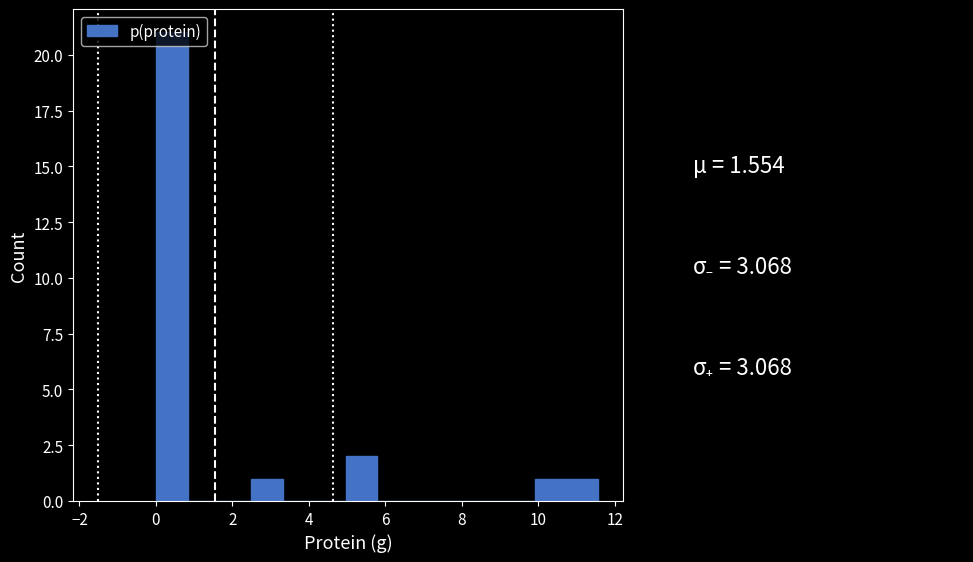

How tall is the bar that spans 10.0 to 10.8 on the x-axis? Neither the bar edges nor the heights are printed on the chart, so give them approximately, as read against the axes.

1